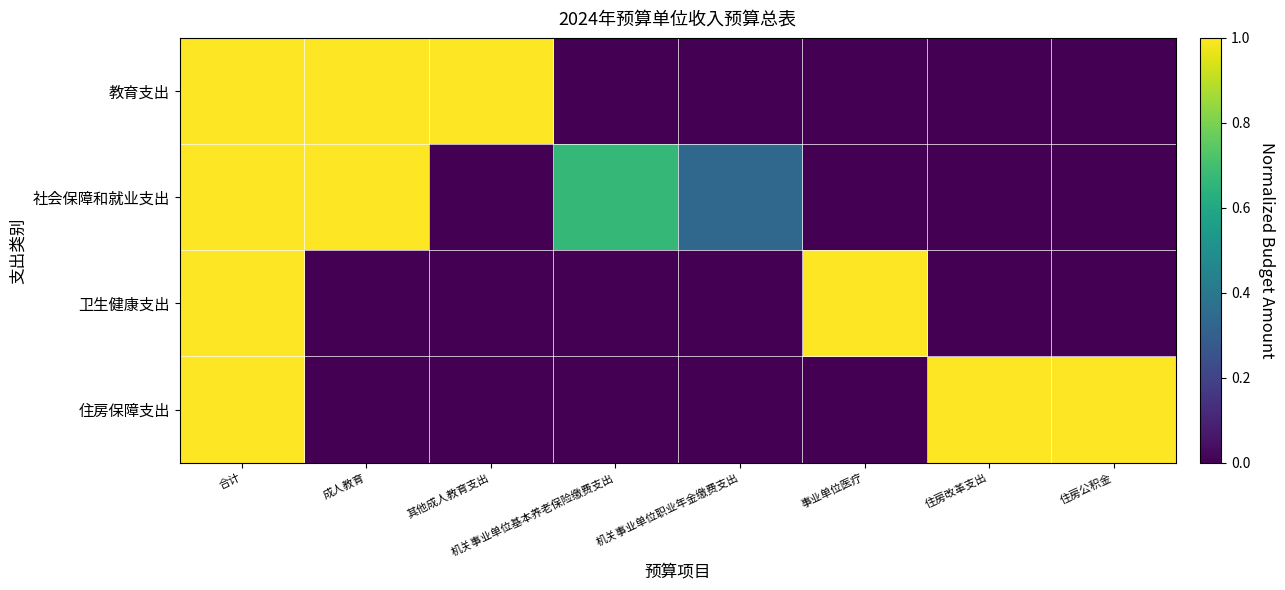

Which series has the largest total across all categories?

教育支出